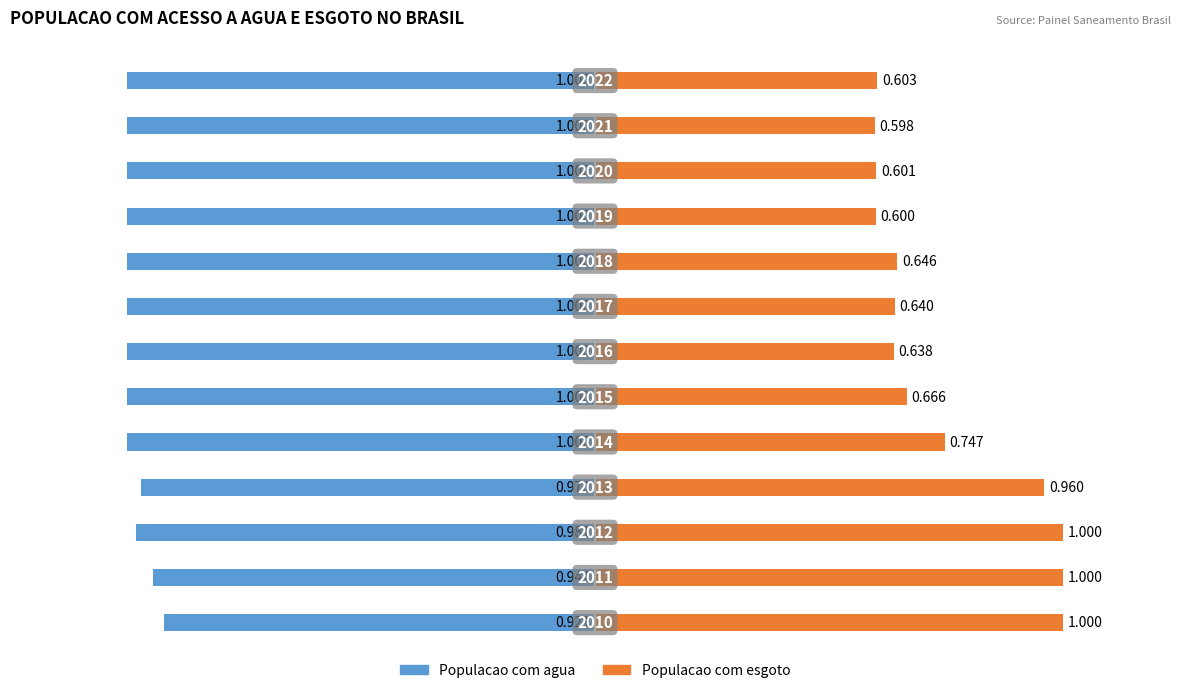

What is the sum of the Populacao com esgoto values at 9 and 8?

1.2